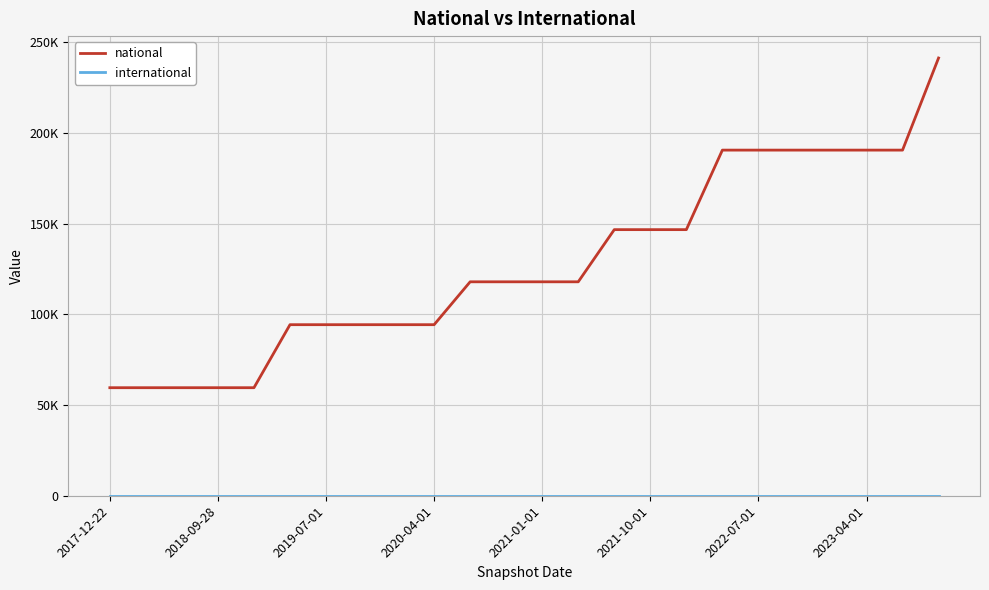

Which series has the largest total across all categories?

national